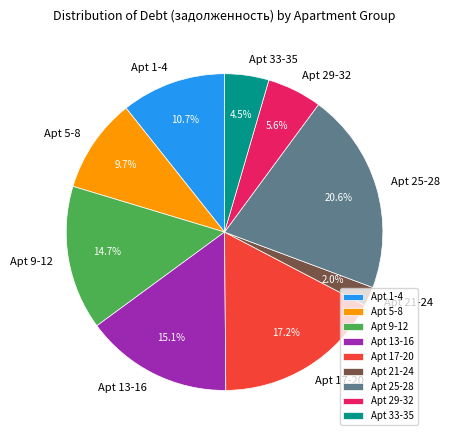

What is the ratio of the value at Apt 13-16 to the value at Apt 25-28?

0.7